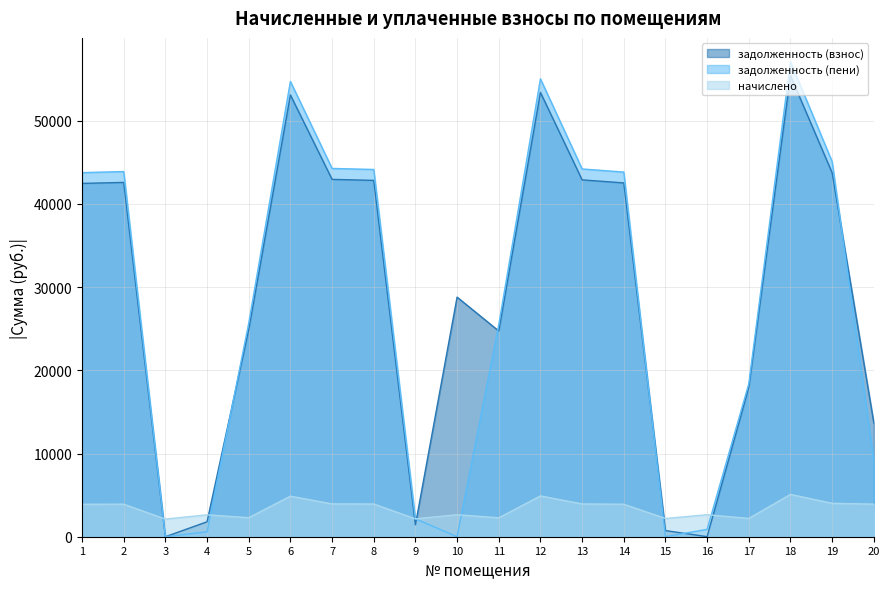

Reading left to right, what are all the values shown in this chart?

задолженность (взнос): 42468.6	42589.9	0.0	1795.9	24910.0	53100.8	42954.6	42833.0	1434.6	28798.4	24727.8	53404.7	42893.6	42529.2	737.7	5.1	17964.0	55409.5	43744.3	13683.8
задолженность (пени): 43768.7	43893.8	0.0	584.8	25672.6	54726.5	44269.6	44144.3	2150.7	0.0	25484.8	55039.6	44206.8	43831.2	7.6	886.7	18396.8	57105.8	45083.5	9186.7
начислено: 3900.4	3911.6	2120.4	2633.8	2287.8	4876.9	3945.1	3933.9	2148.3	2644.9	2271.1	4904.8	3939.5	3906.0	2192.9	2644.9	2198.5	5089.0	4017.6	3917.2